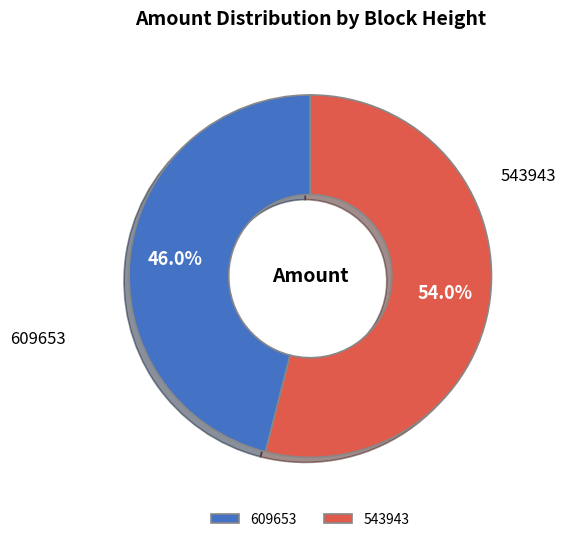

True or false: 609653 accounts for 55% of the total.

False